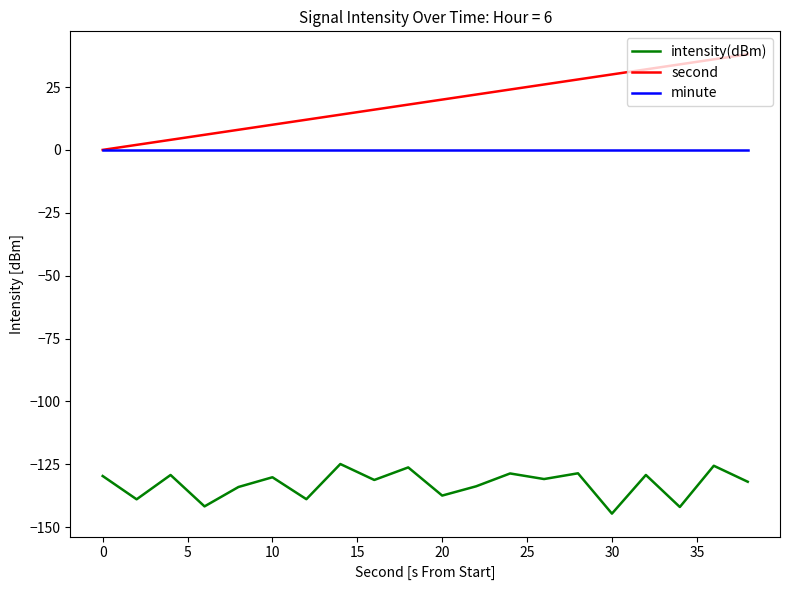

What is the average value of the intensity(dBm) series?

-132.9